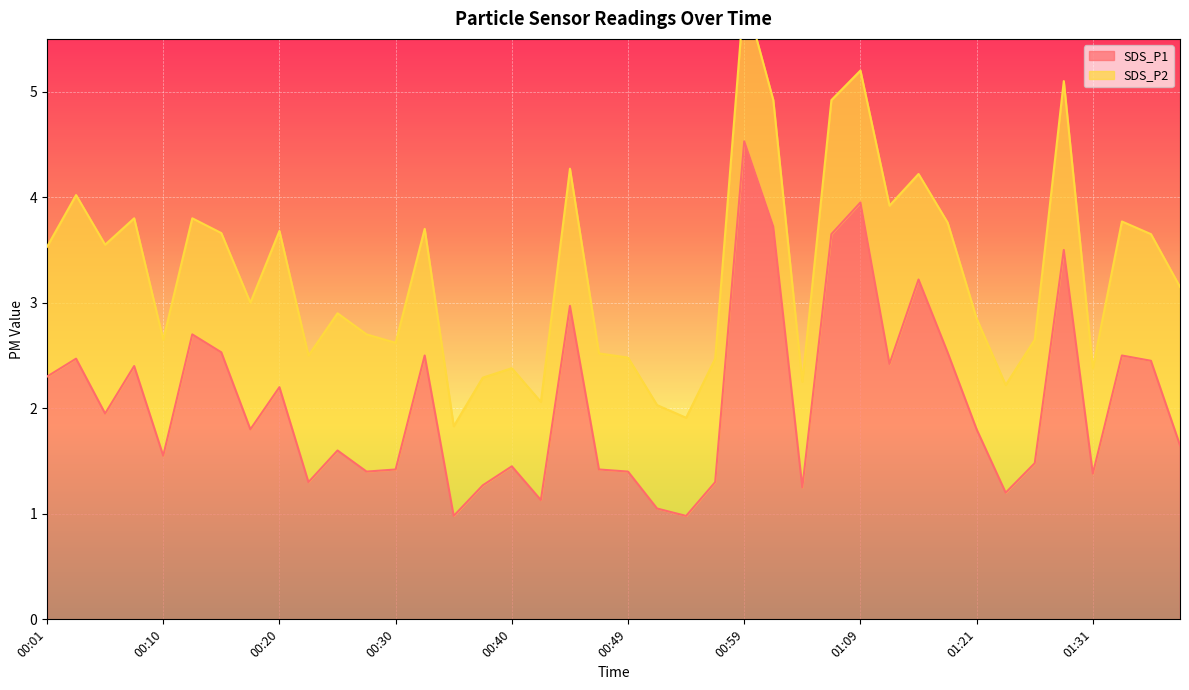

Which label corresponds to the smallest value in the chart?

00:35